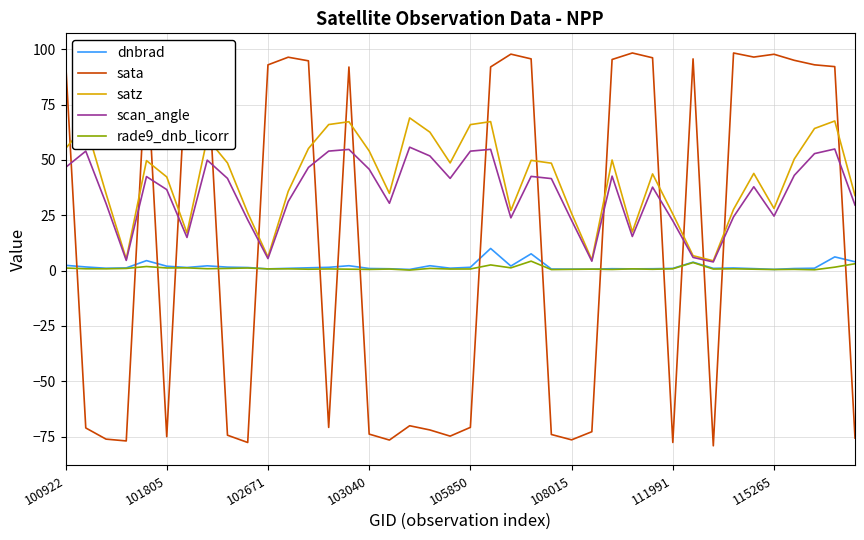

What is the greatest value displayed?

98.4